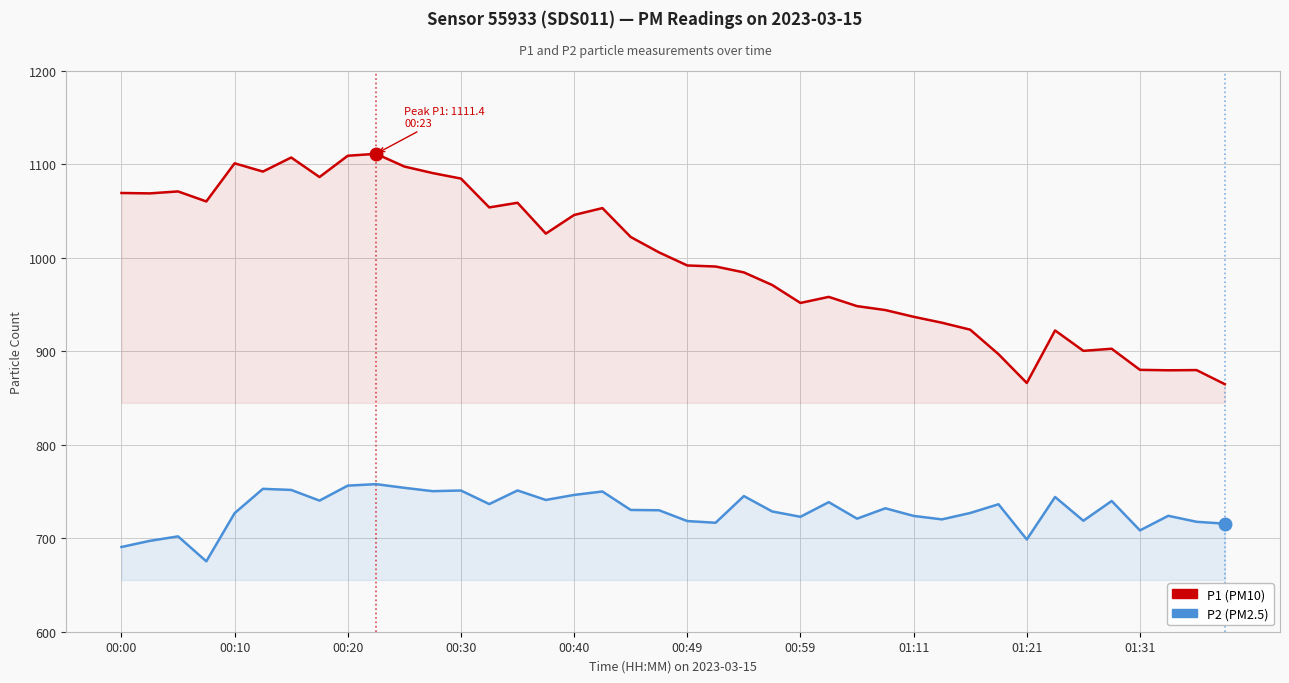

The P1 (PM10) series shows 375.4 at 01:11. True or false?

False